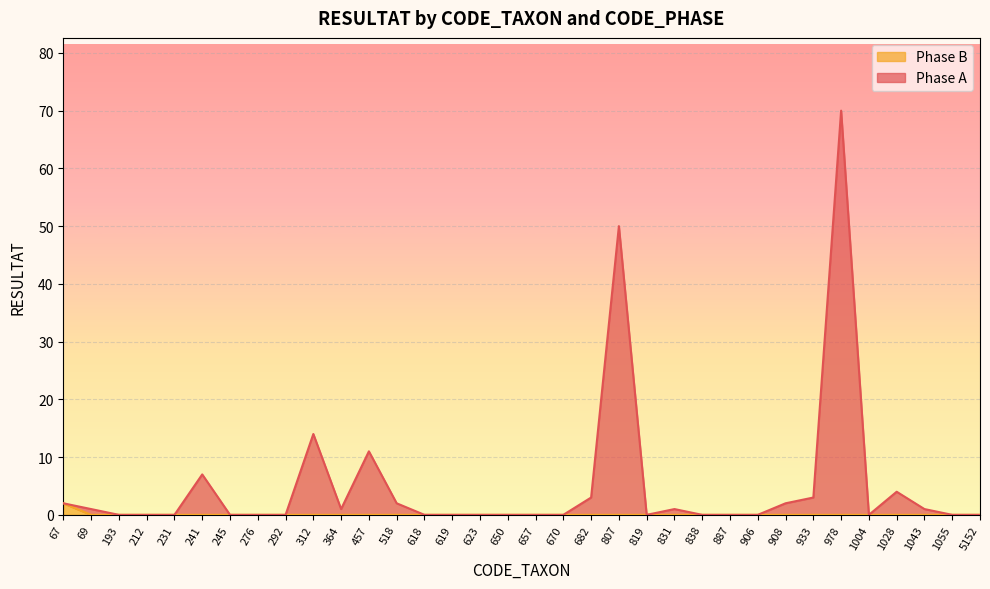

At 312, list the series in order from smallest to largest.

Phase B, Phase A